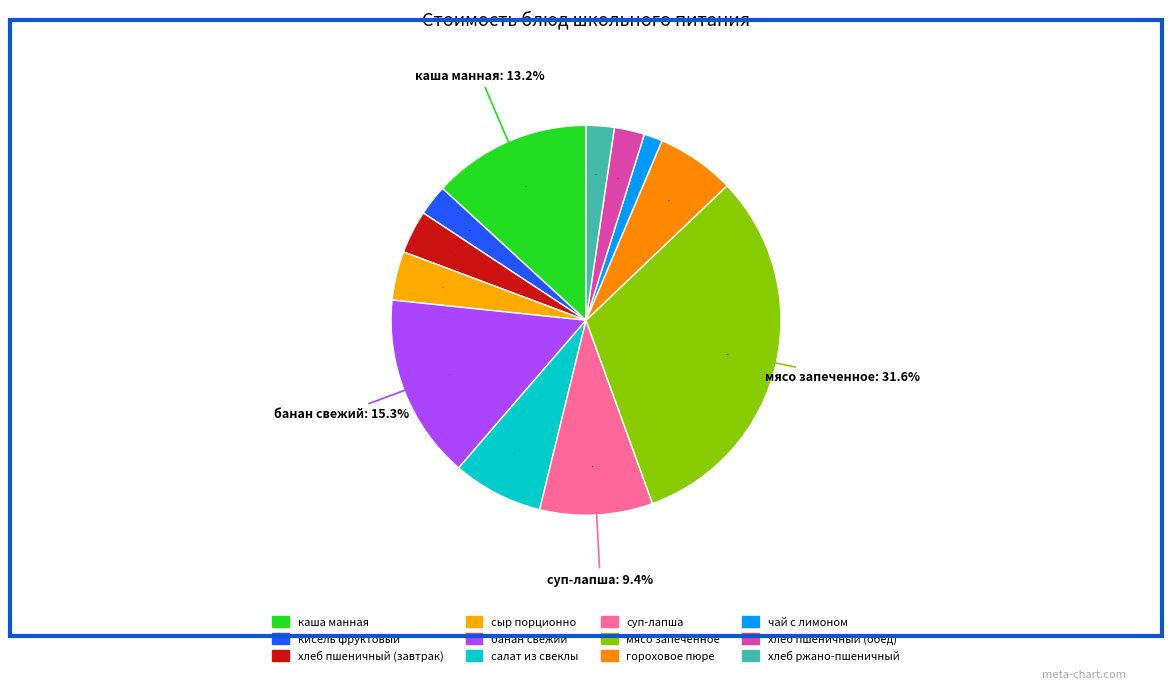

What percentage is NOT represented by хлеб пшеничный (обед)?

97.5%